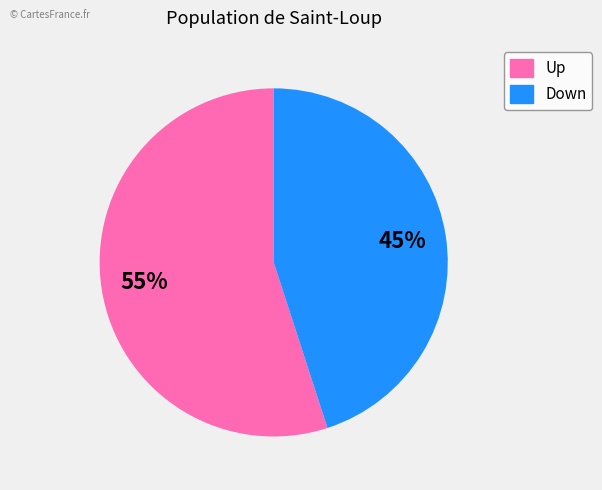

To the nearest percent, what is the difference between the largest and smallest slice percentages?

10%